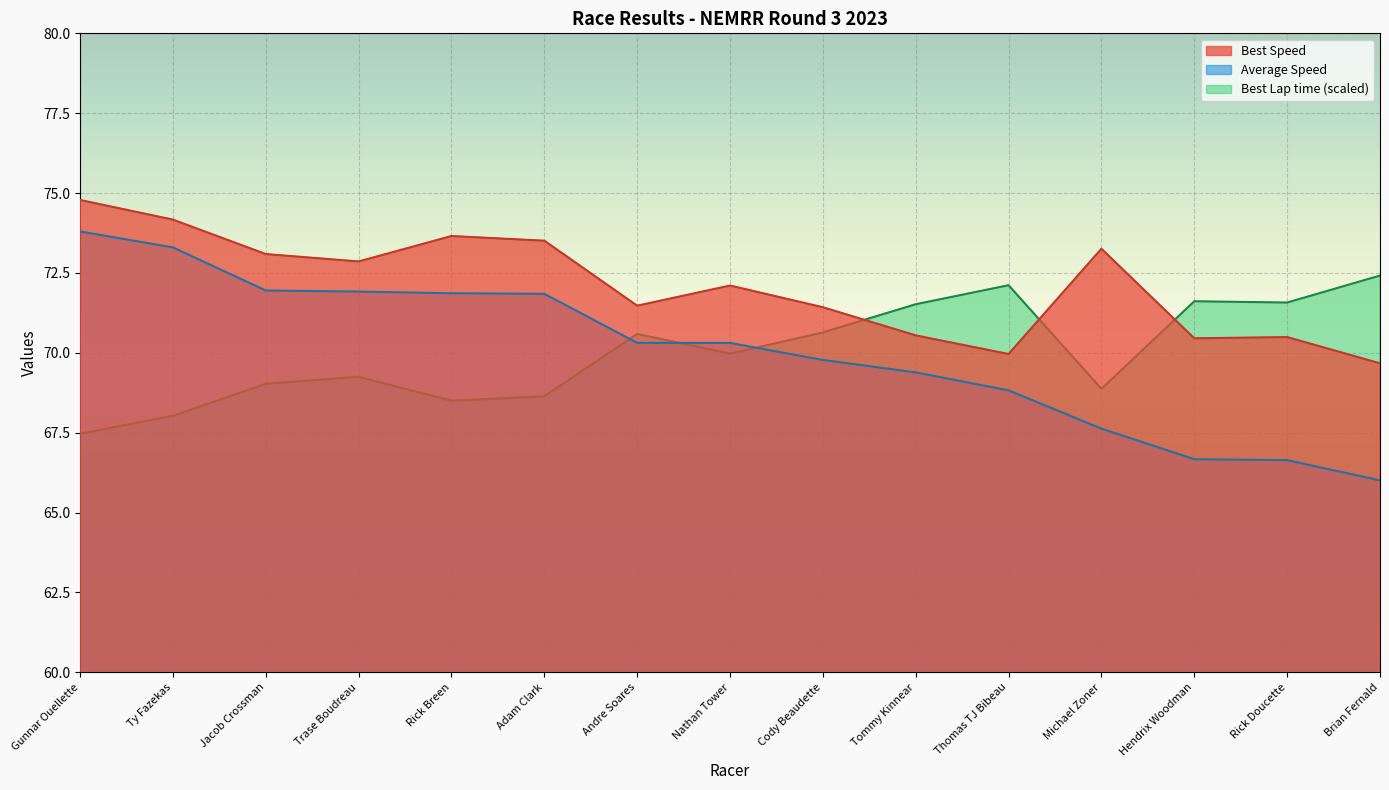

What is the sum of the Best Speed values at Cody Beaudette and Rick Breen?

145.1